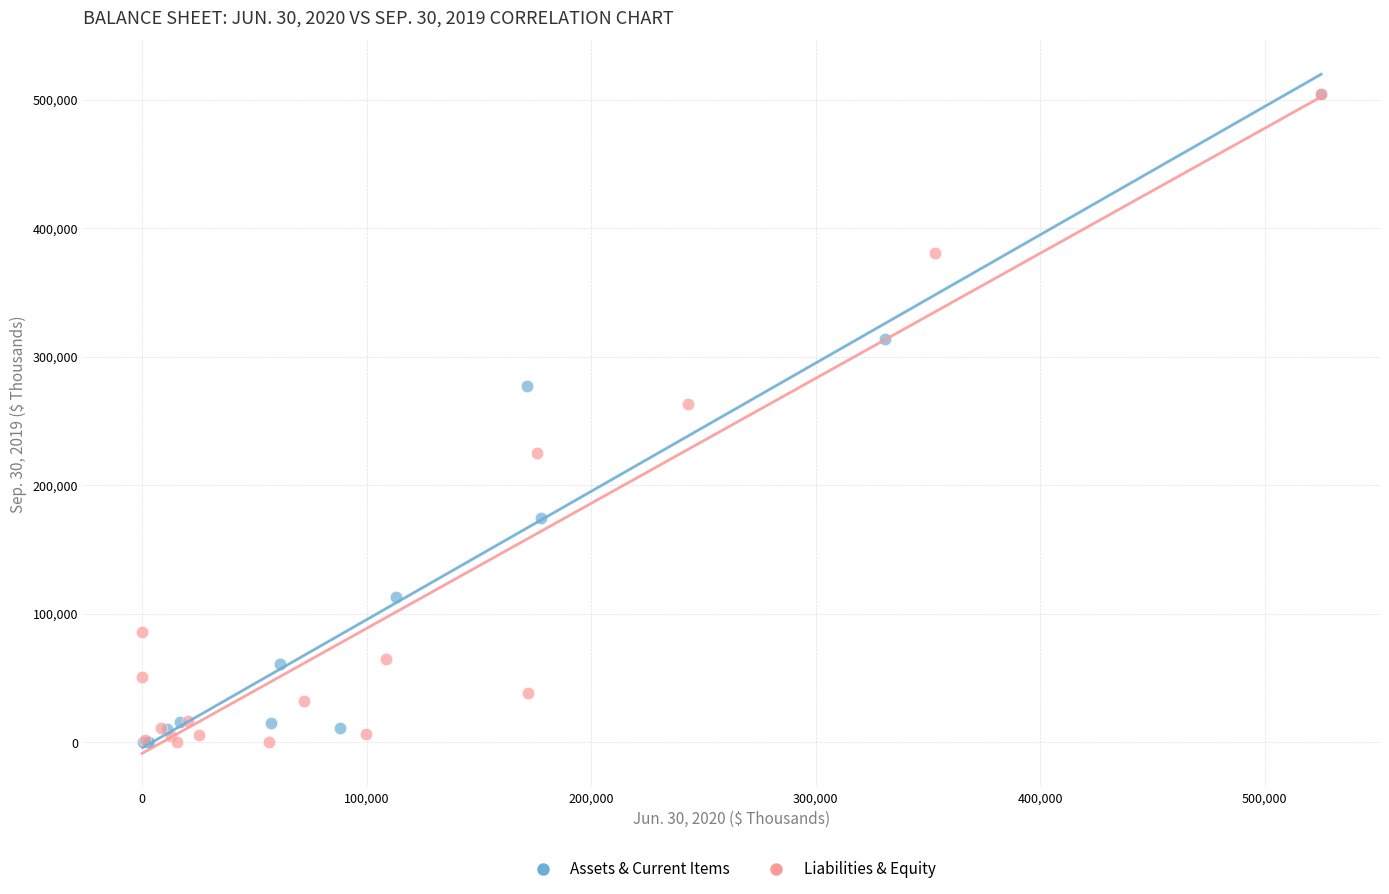

What are all the series names shown in the legend?

Assets & Current Items, Liabilities & Equity